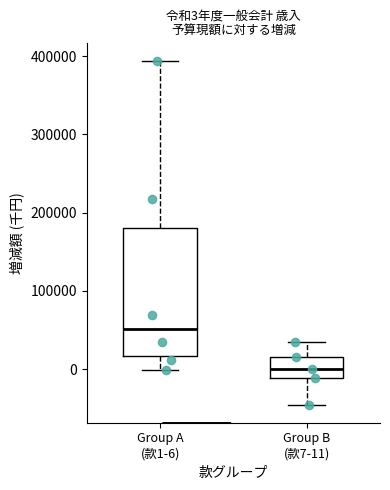

Comparing the boxes themselves (not the whiskers), which one is the tallest?

Group A (款1-6)